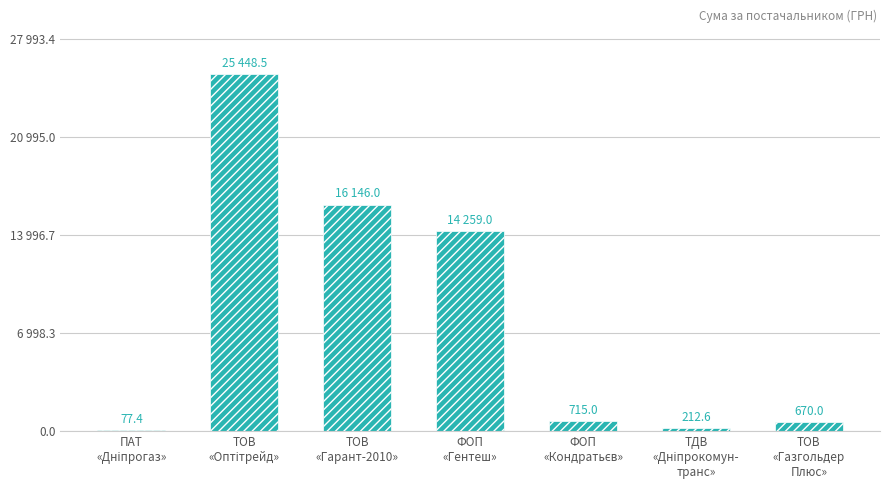

List the labels in order of value, smallest first.

ПАТ
«Дніпрогаз», ТДВ
«Дніпрокомун-
транс», ТОВ
«Газгольдер
Плюс», ФОП
«Кондратьєв», ФОП
«Гентеш», ТОВ
«Гарант-2010», ТОВ
«Оптітрейд»